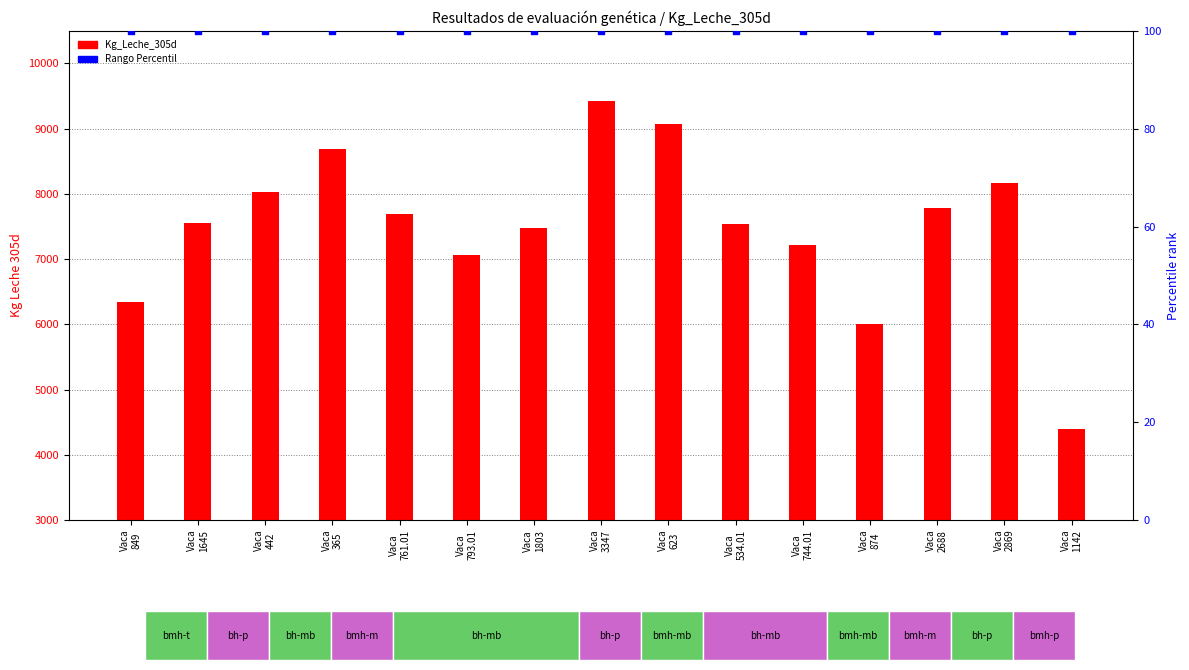

At how many categories does at least one series exceed 3912?

15